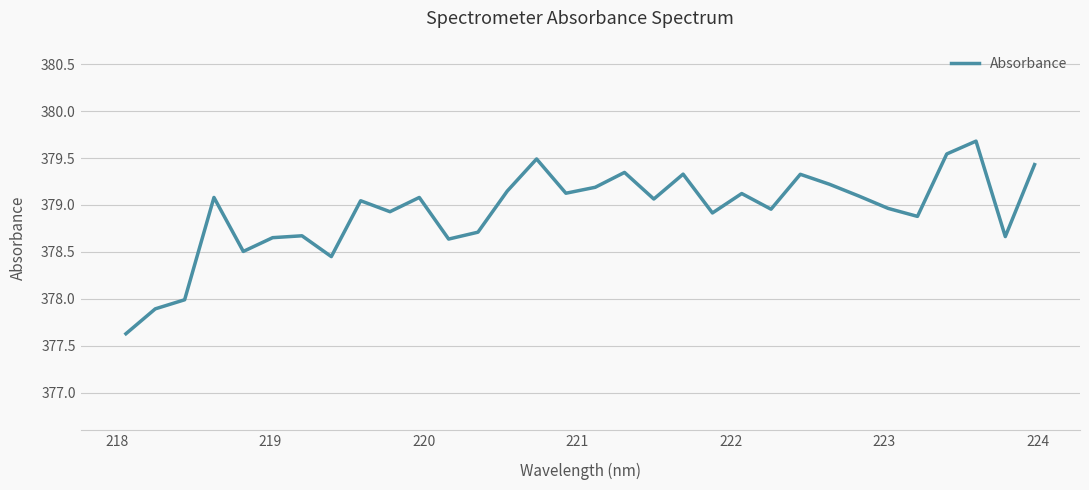

How many interior local peaks (higher than both neighbors) does the data have?

10